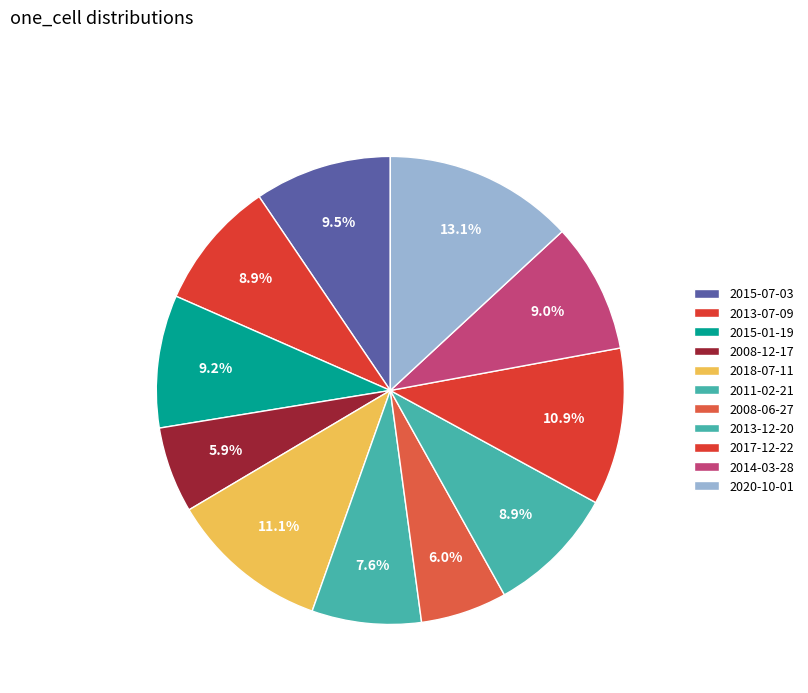

To the nearest percent, what percentage of the pie is 2013-07-09?

9%